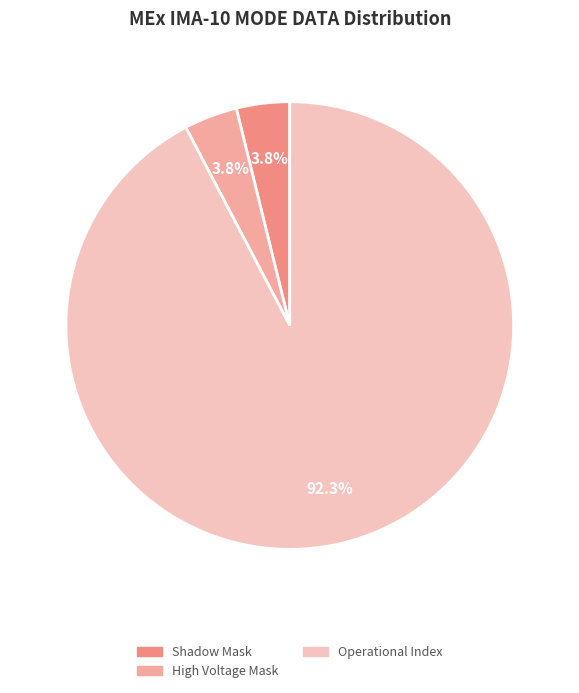

How many slices are in this pie chart?

3